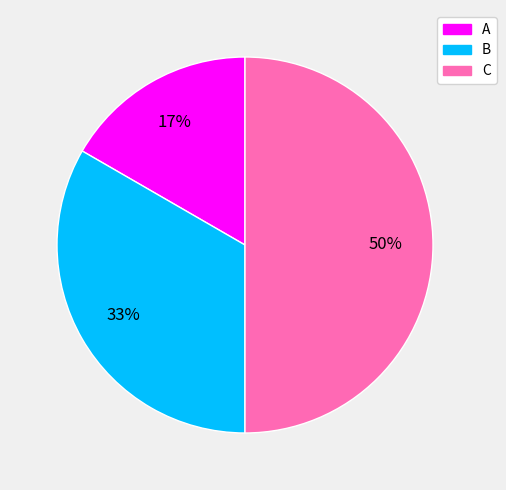

Is the sum of C and A greater than half?

Yes